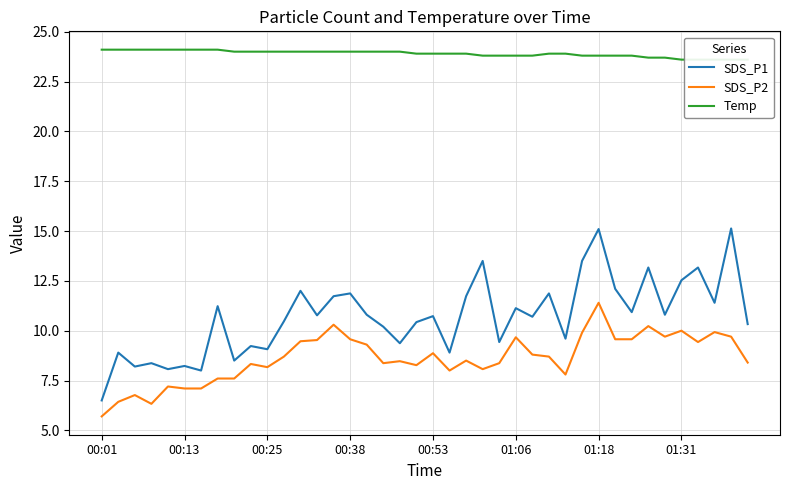

Rank the series by their maximum value, from lowest to highest.

SDS_P2, SDS_P1, Temp